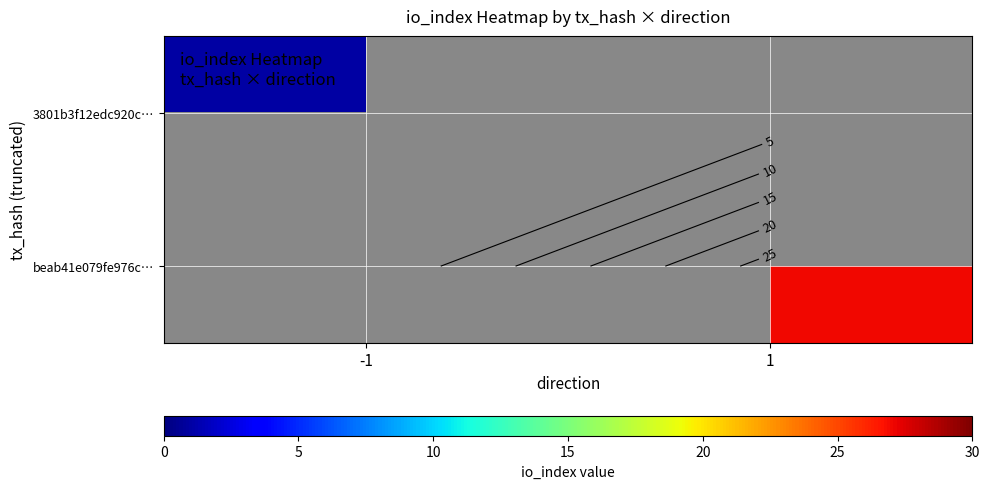

What is the maximum value shown in the chart?

27.0